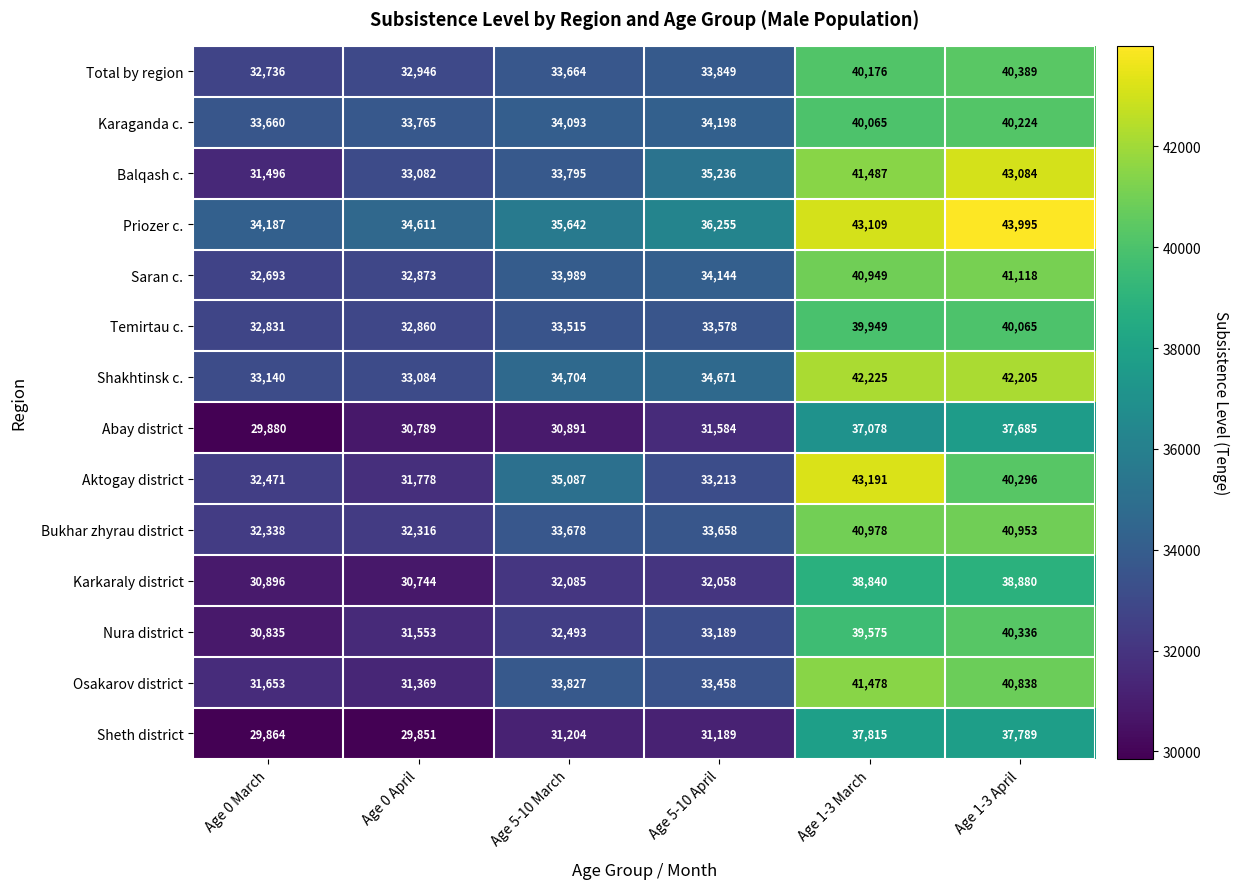

Is it true that Sheth district equals 67587 at Age 1-3 April?

False